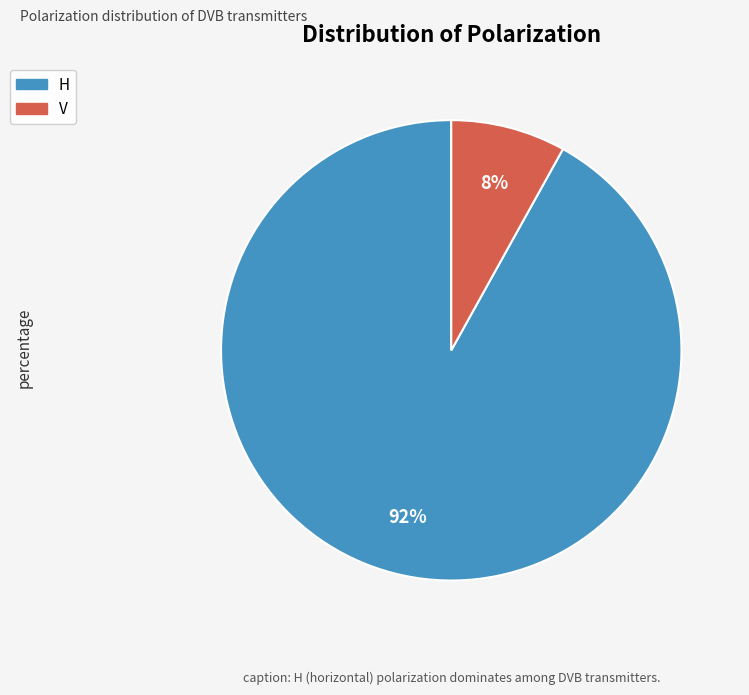

Which slice is the smallest?

V